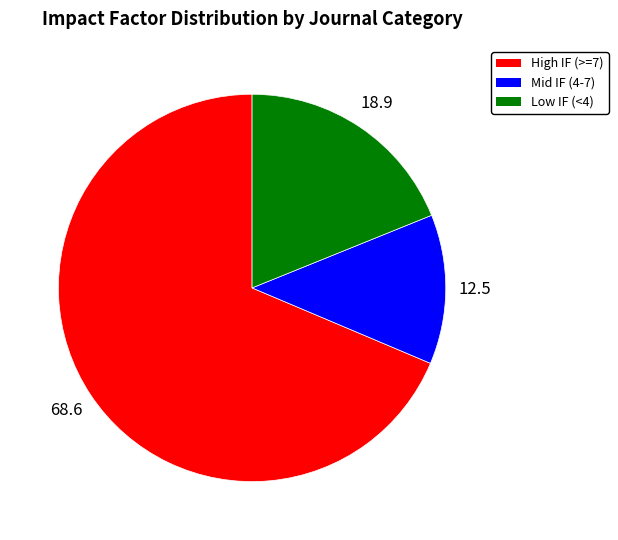

What is the ratio of the value at Low IF (<4) to the value at High IF (>=7)?

0.3